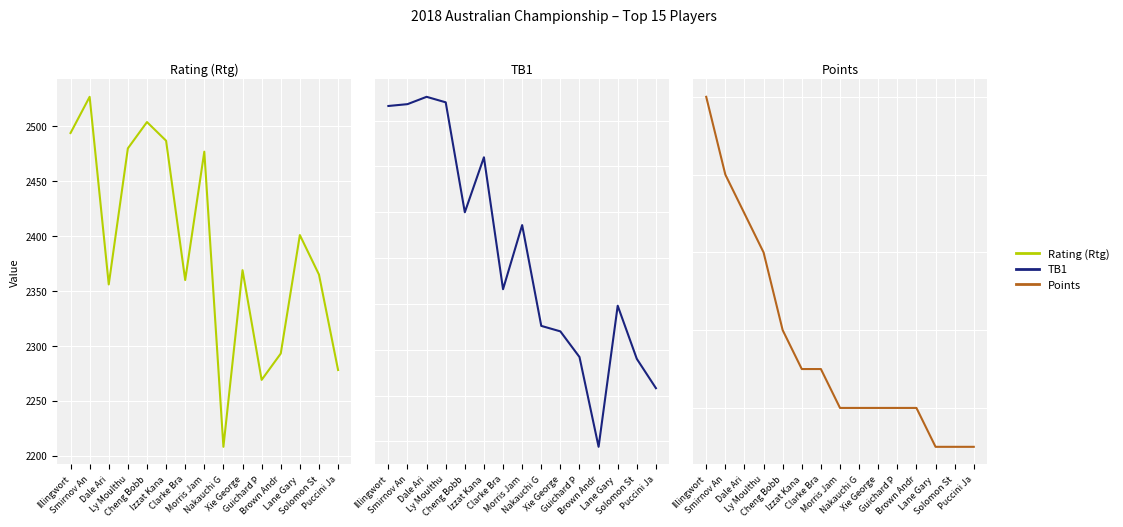

How many lines are shown in the chart?

3